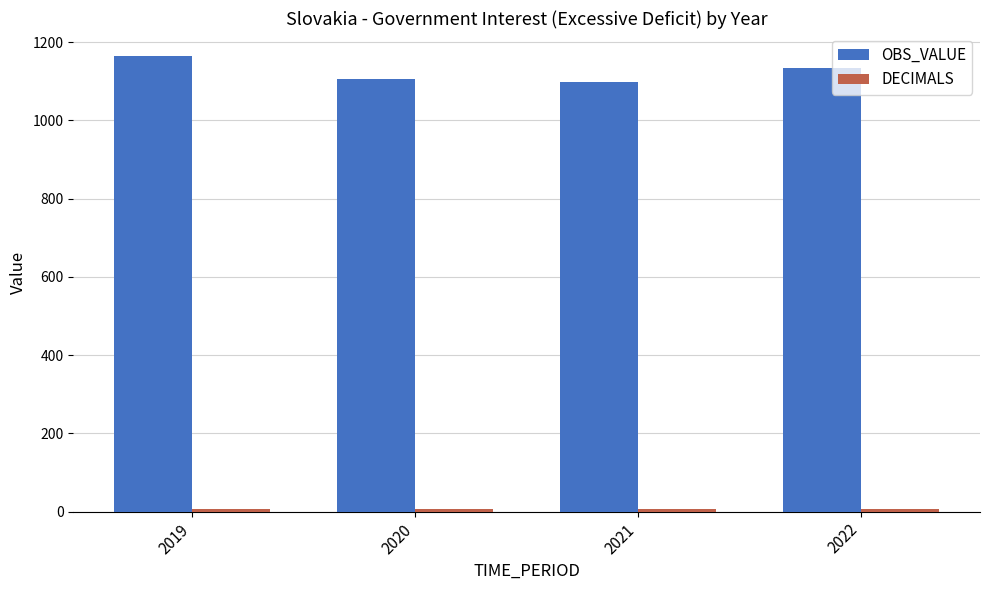

At how many categories does at least one series exceed 782?

4